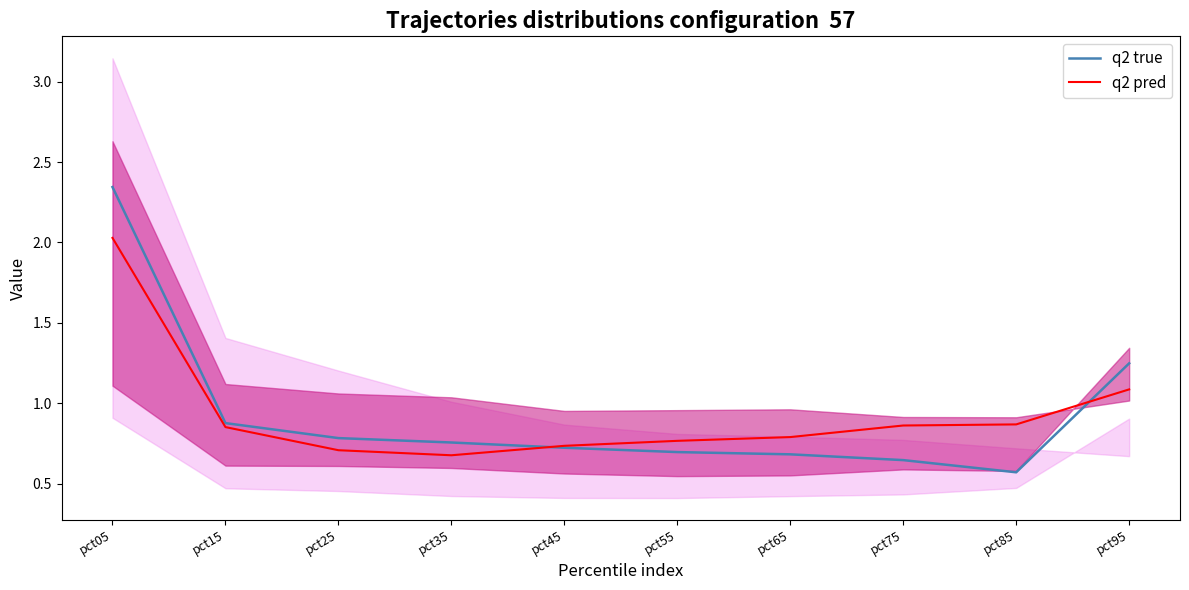

What is the sum of the q2 pred values at pct85 and pct75?

1.7